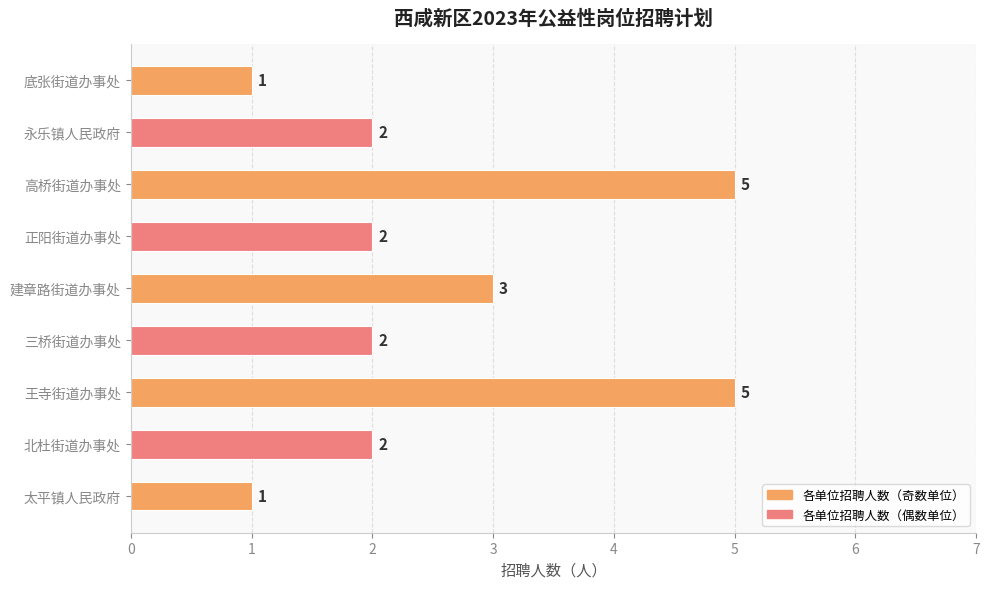

What is the greatest value displayed?

5